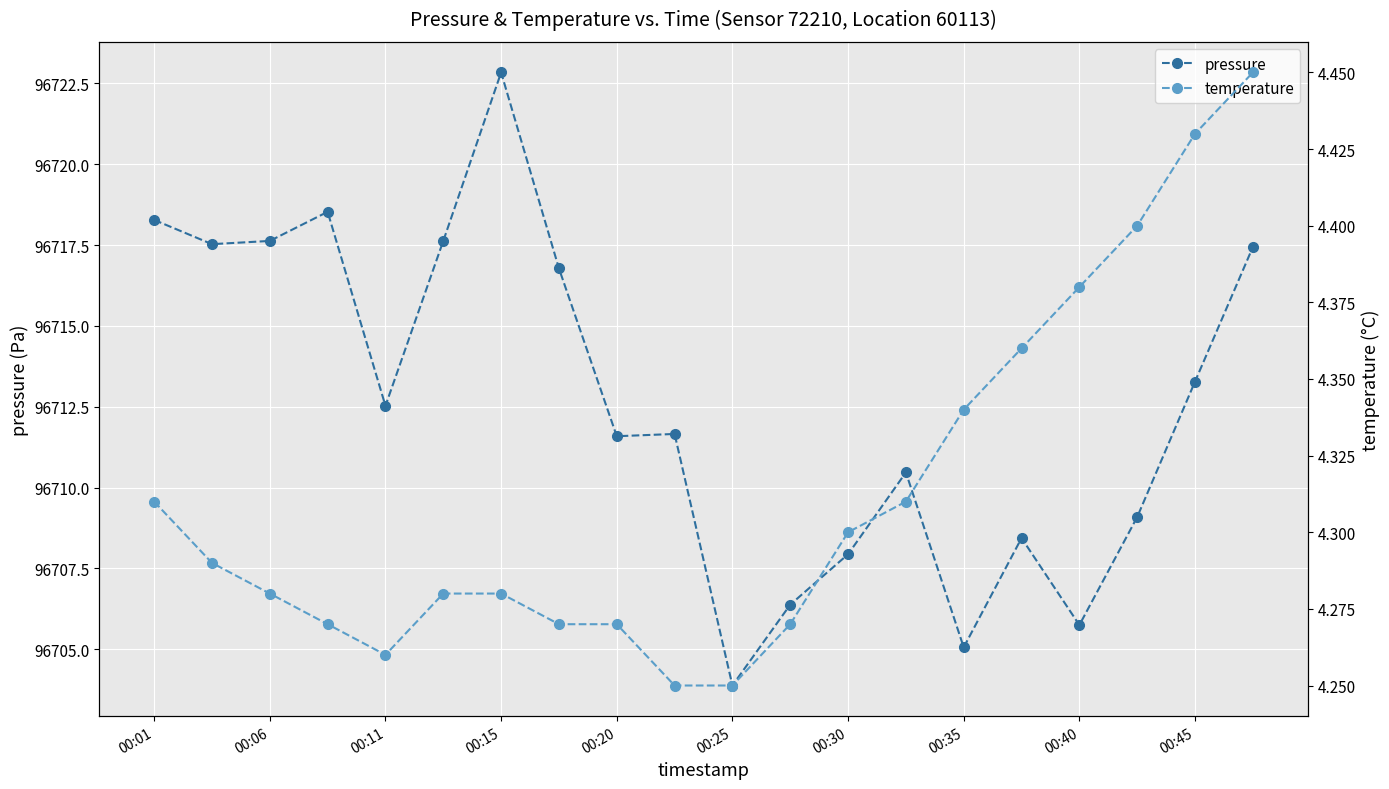

The pressure series shows 168722.5 at 00:06. True or false?

False